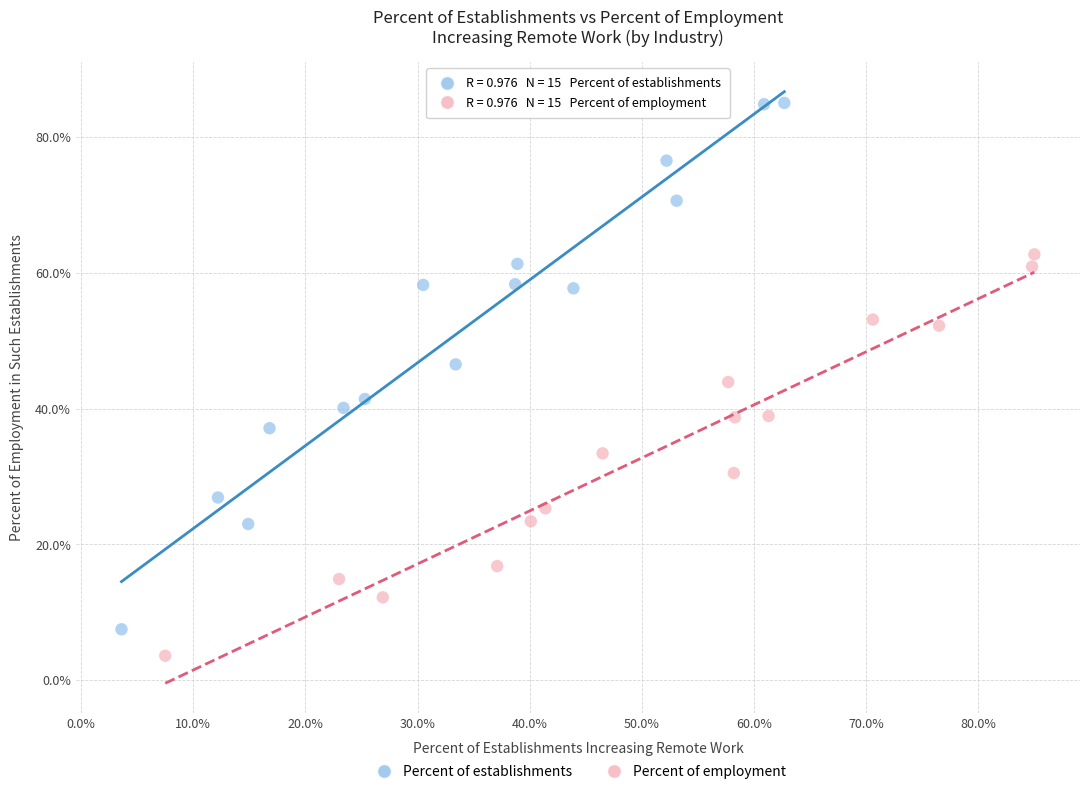

Which series reaches the minimum Y coordinate?

Percent of employment